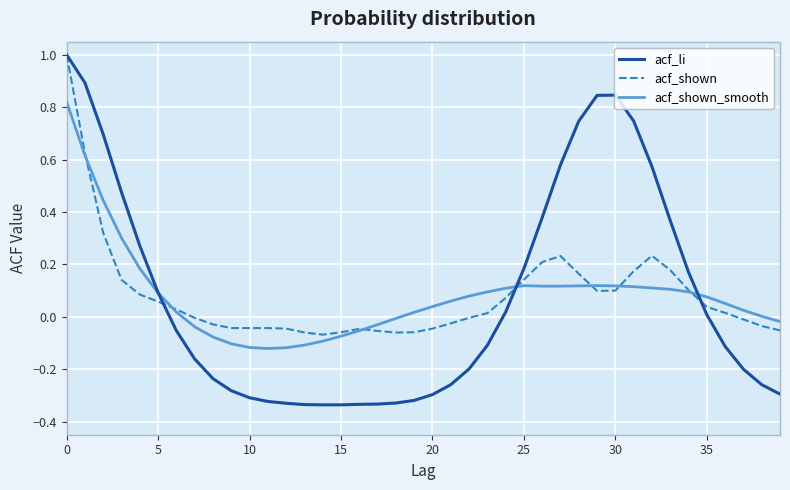

What is the greatest value displayed?

1.0